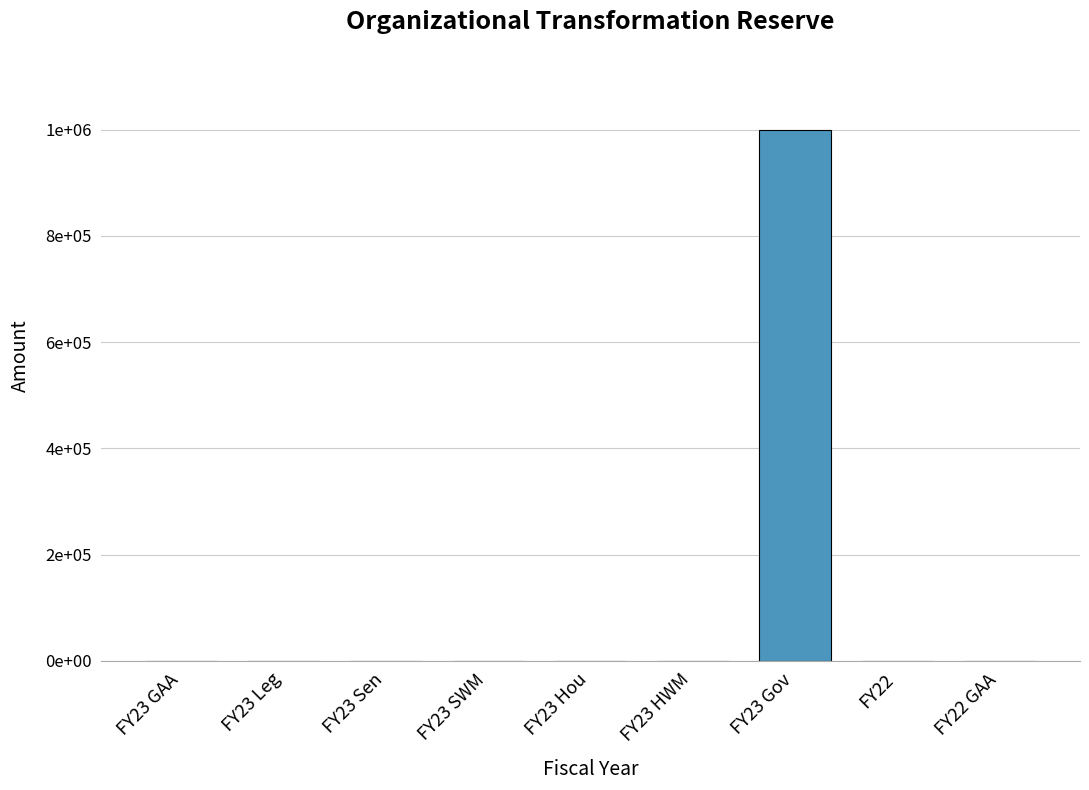

What is the label of the 3rd bar from the right?

FY23 Gov